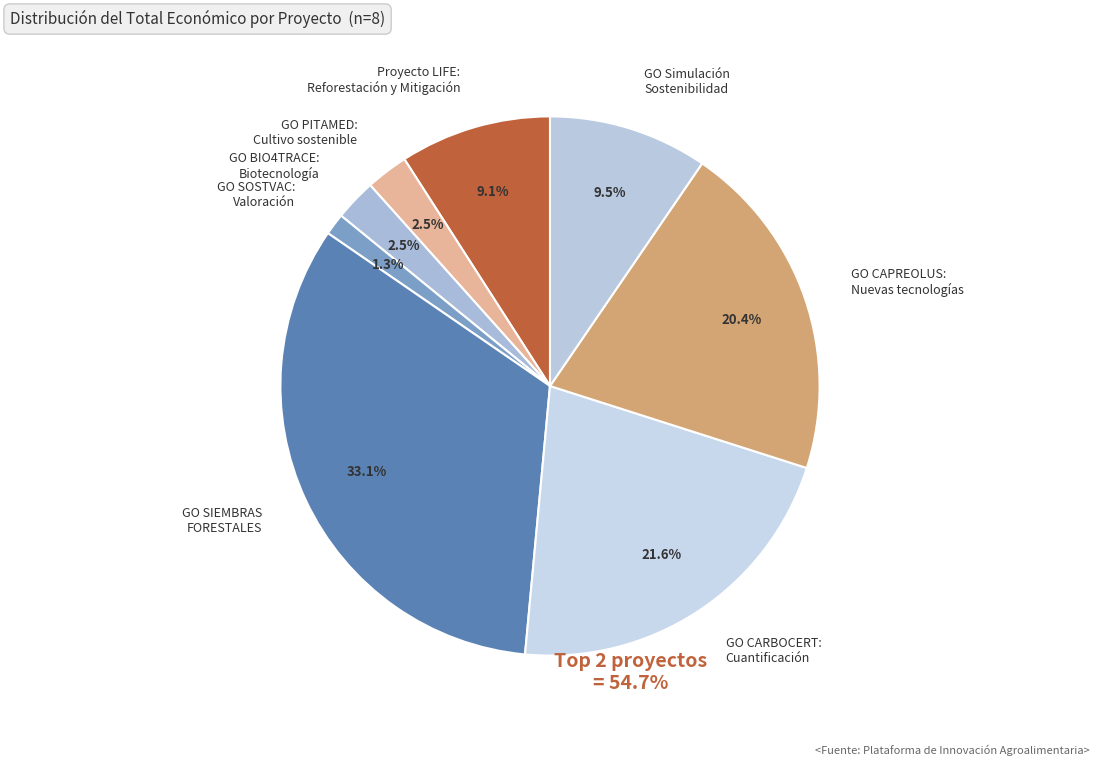

Is there a majority slice in this chart?

No